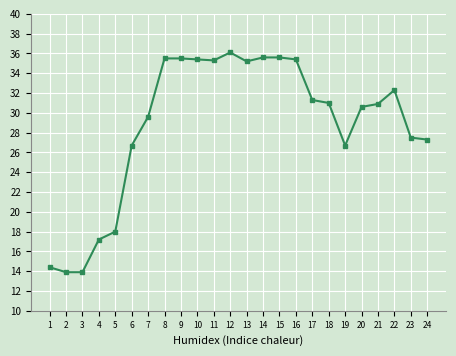

Approximately how many times larger is the value at 16 compared to 19?

1.3